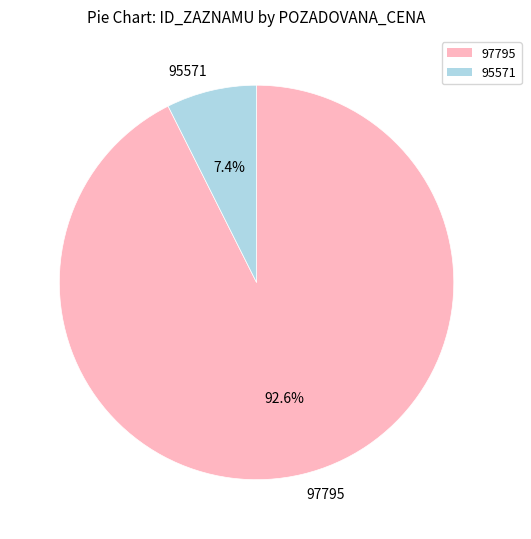

To the nearest percent, what is the average slice percentage?

50%